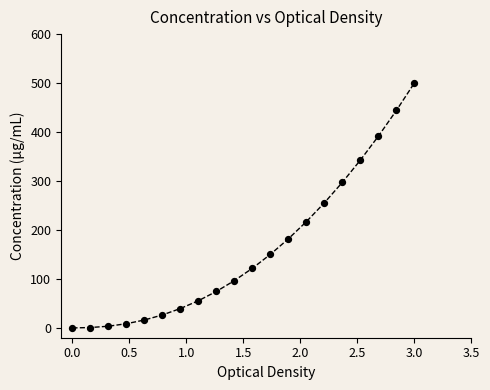

What is the range of Y values (max minus min)?

500.0